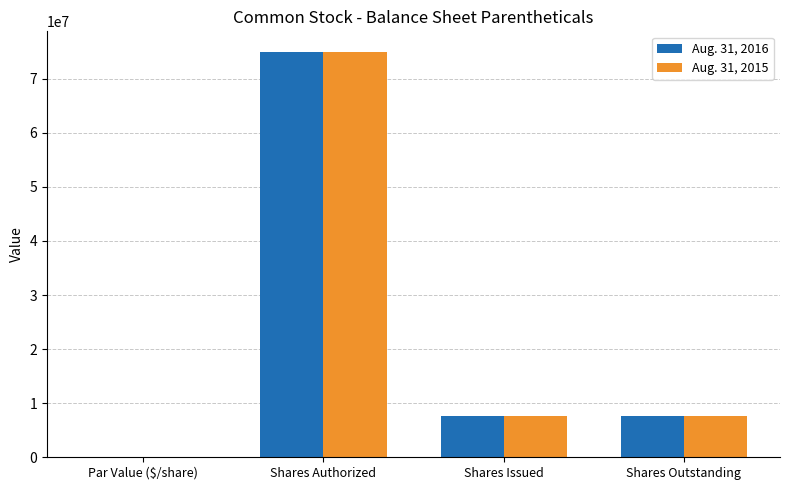

Is it true that Aug. 31, 2015 equals 40405658.0 at Shares Authorized?

False